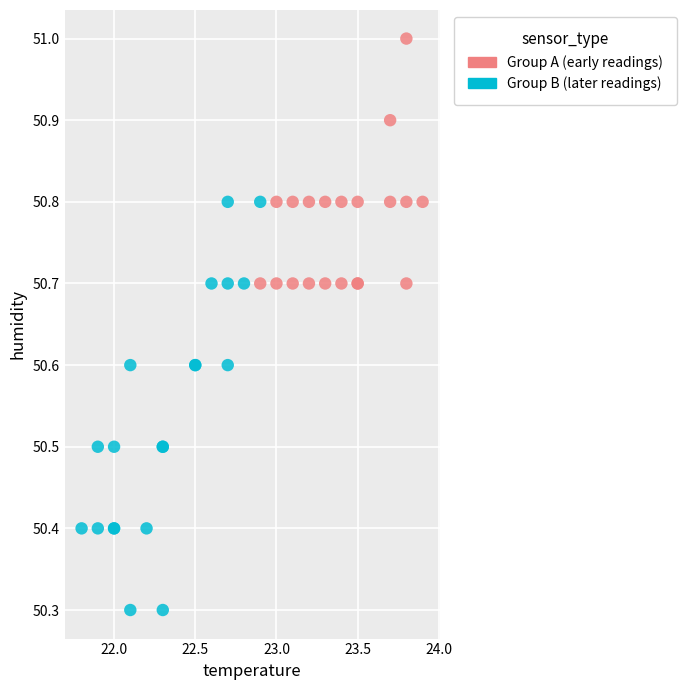

Which series reaches the minimum Y coordinate?

Group B (later readings)